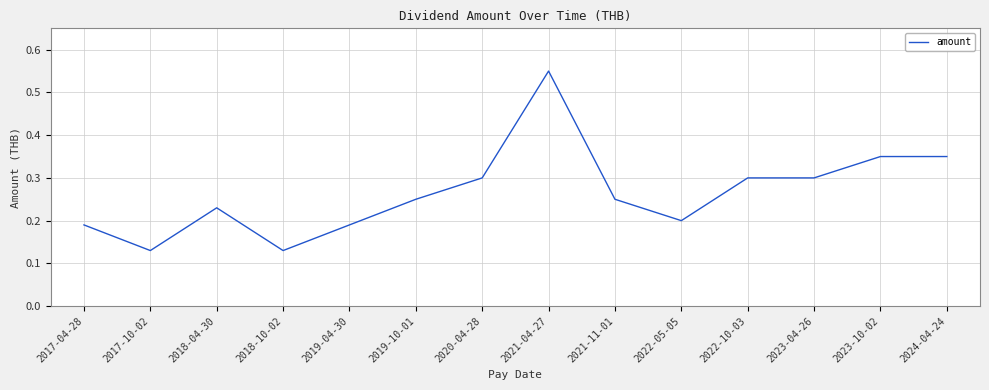

Is this an area chart (filled region under the line)?

No